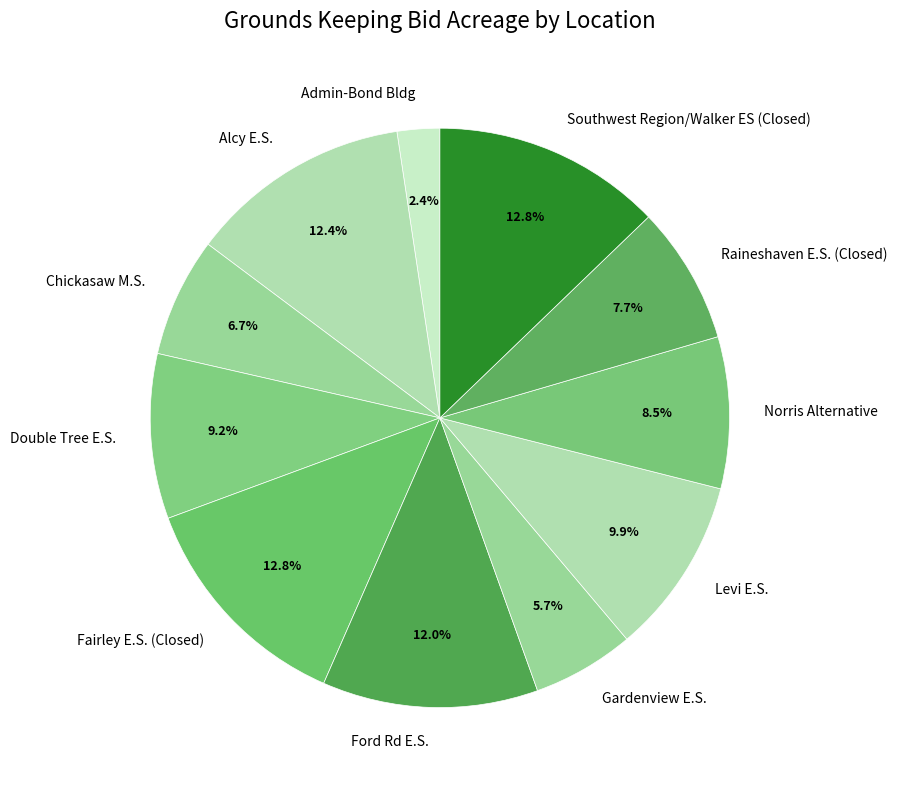

Is there a majority slice in this chart?

No